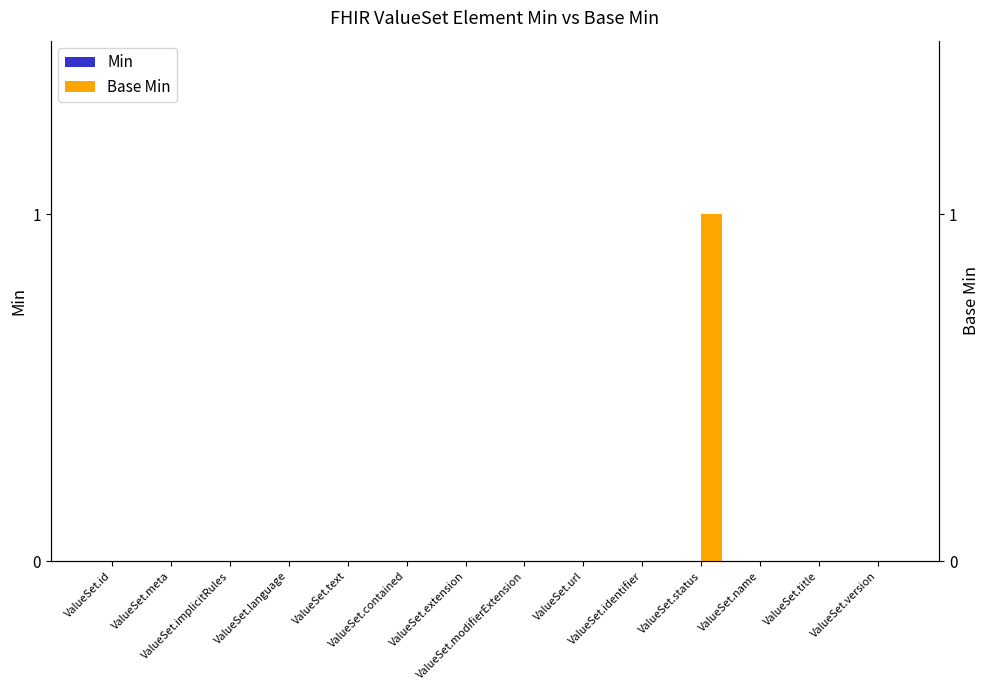

Does the chart contain stacked bars?

No